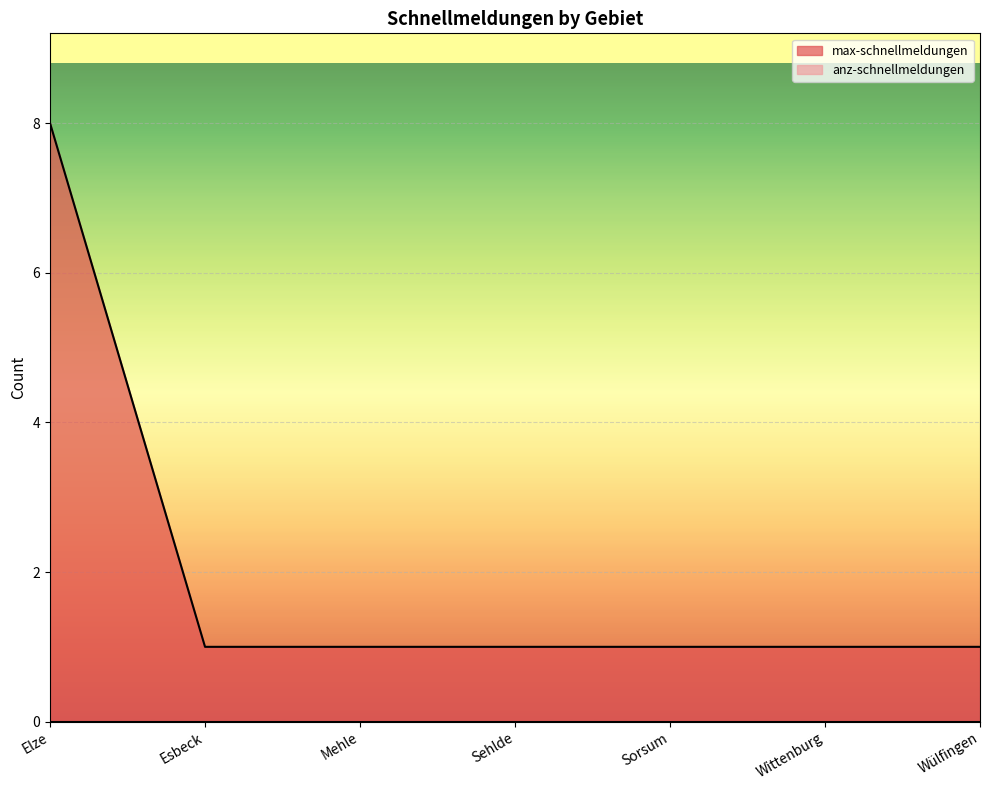

What is the value of the 4th point from the left?

1